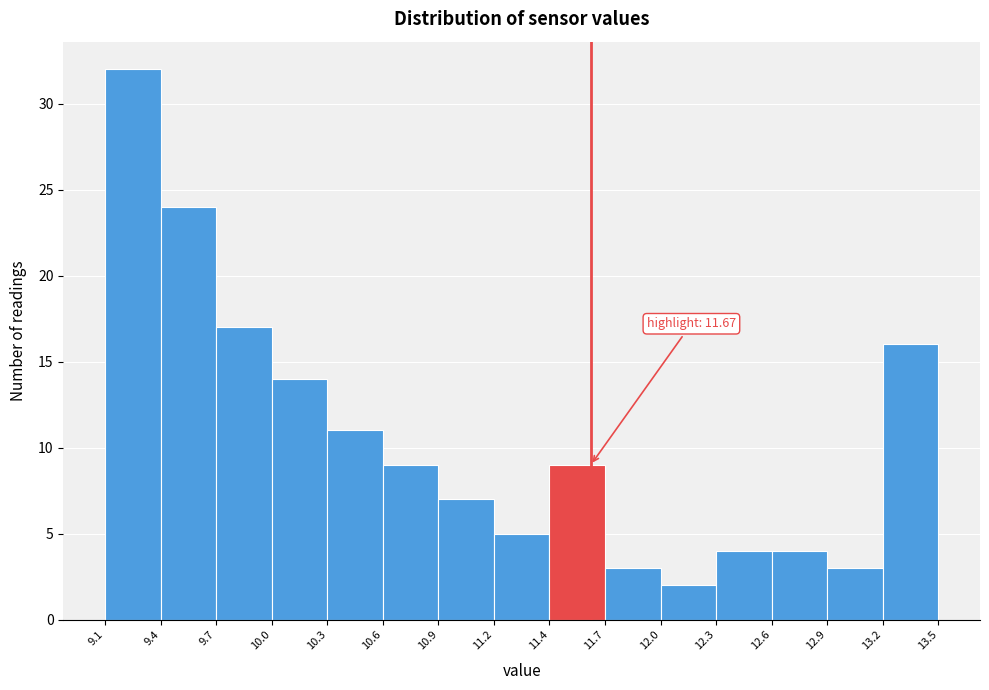

Which range on the x-axis has the tallest bar?

9.1 to 9.4